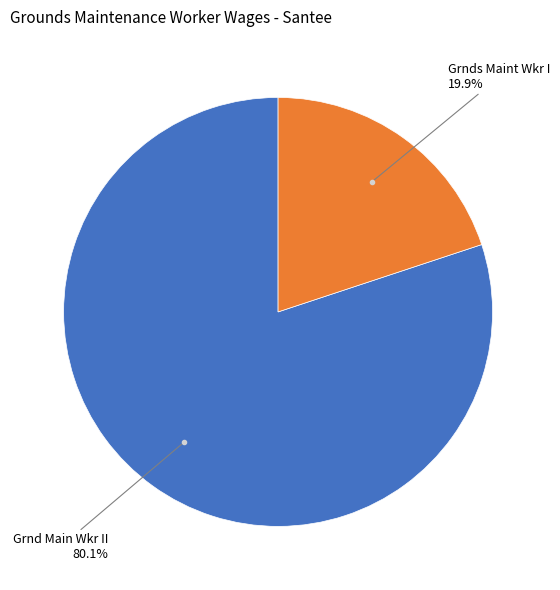

Is there a majority slice in this chart?

Yes